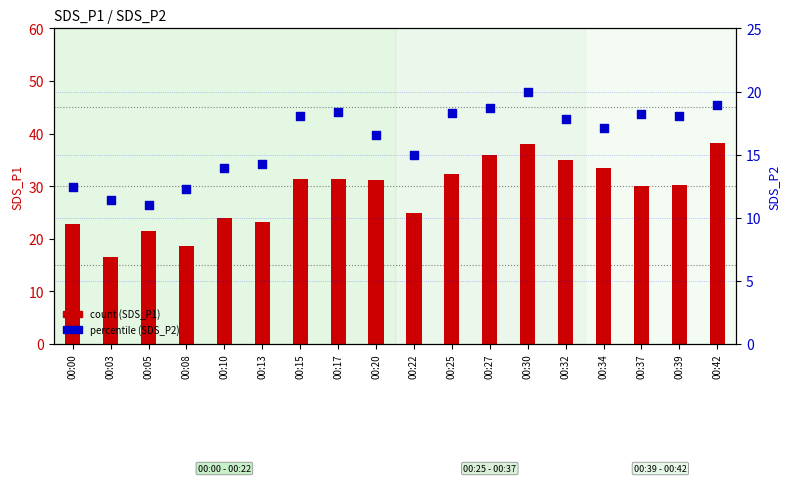

At which category is the sum across all series the highest?

00:30